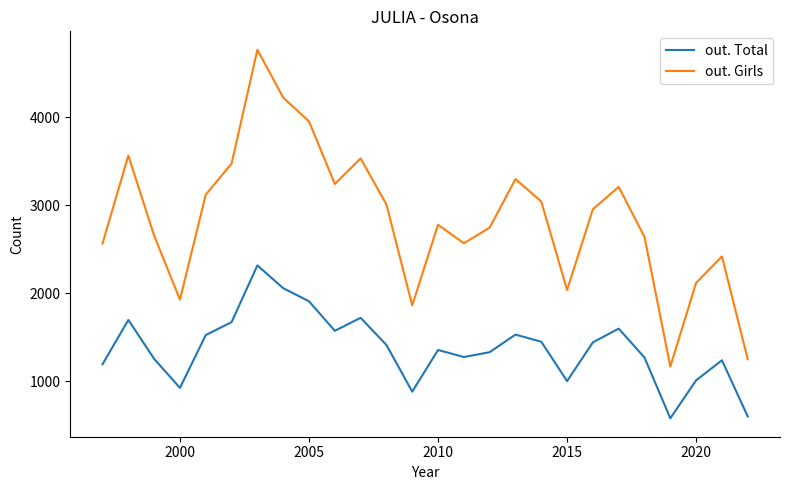

True or false: out. Total and out. Girls cross at least once.

False